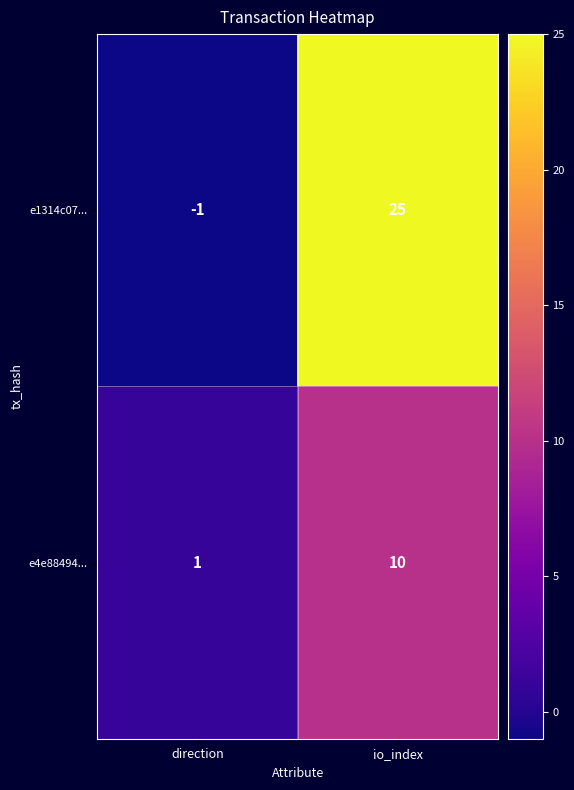

How many series are shown in this chart?

2